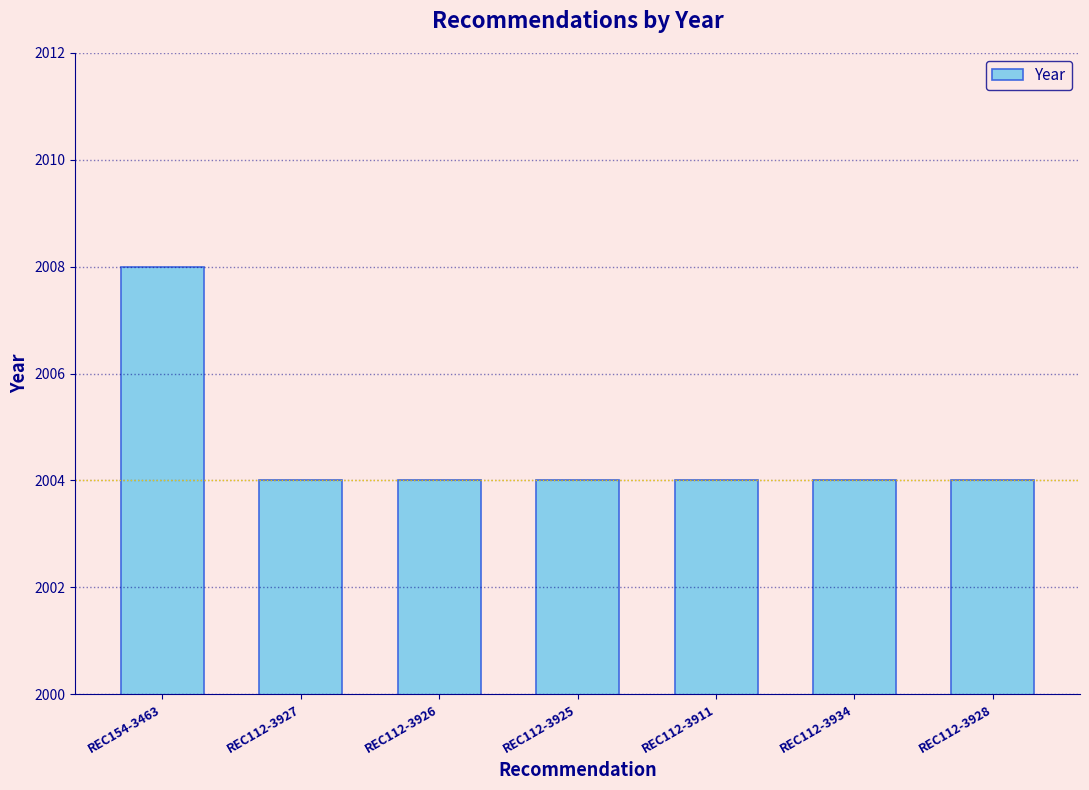

What position from the left is REC112-3911?

5